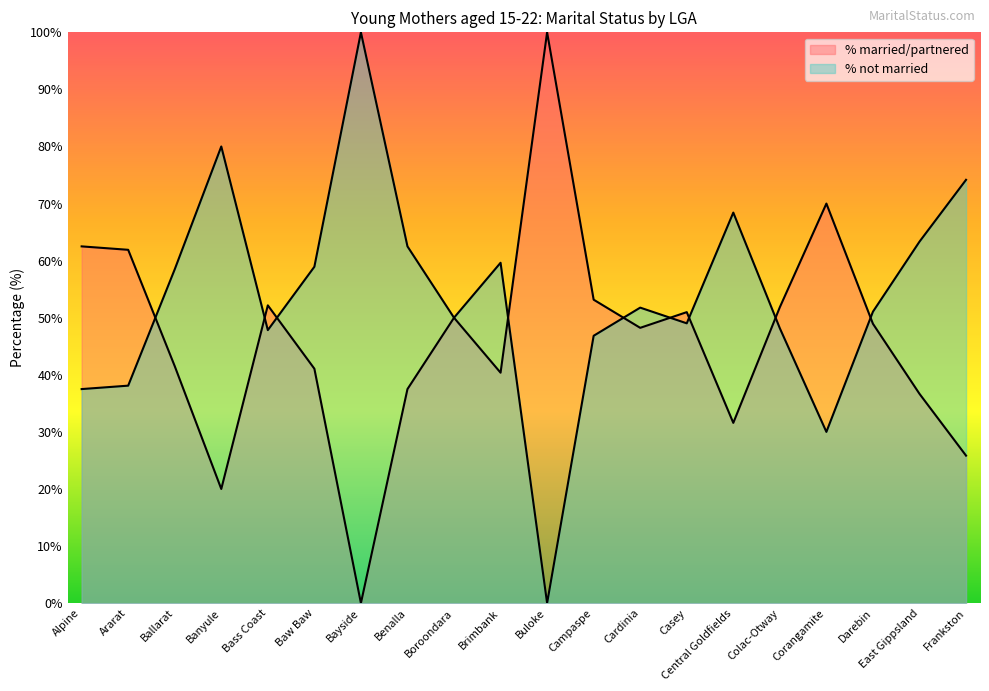

Where does the % not married series first go above 51?

Ballarat